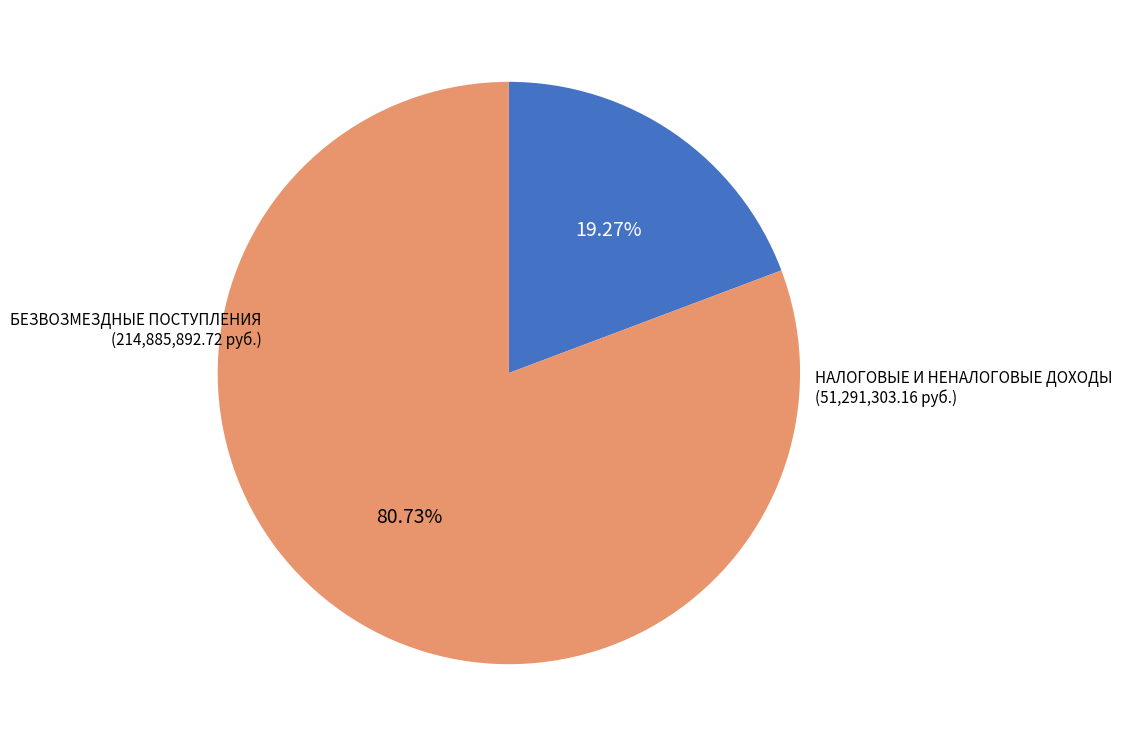

Is there a majority slice in this chart?

Yes